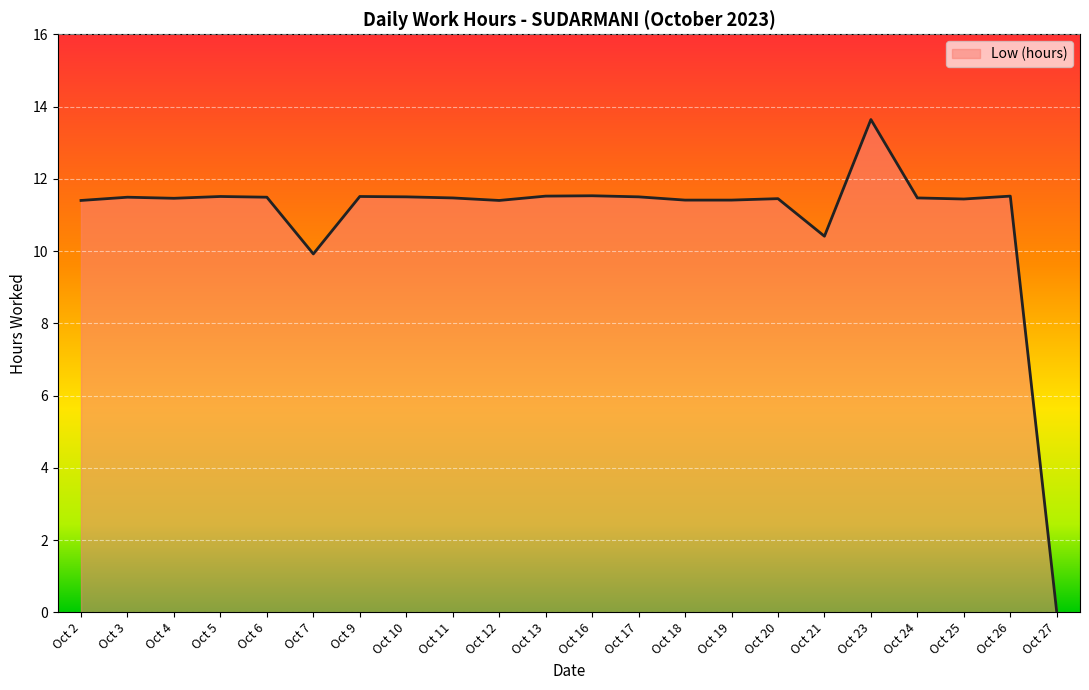

True or false: the data shows 11.5 at Oct 13.

True